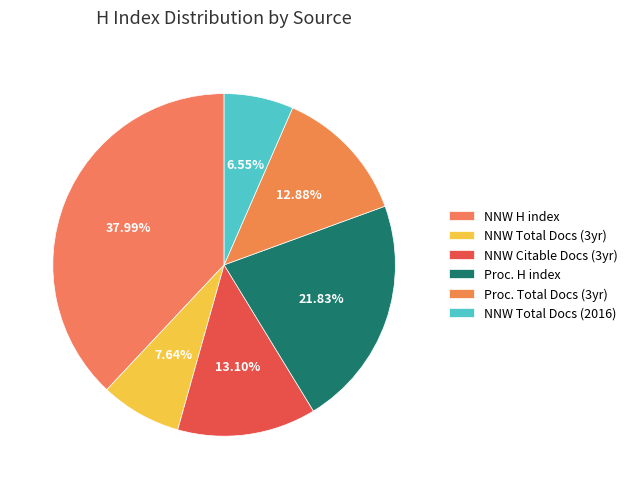

Count the number of slices in the pie.

6